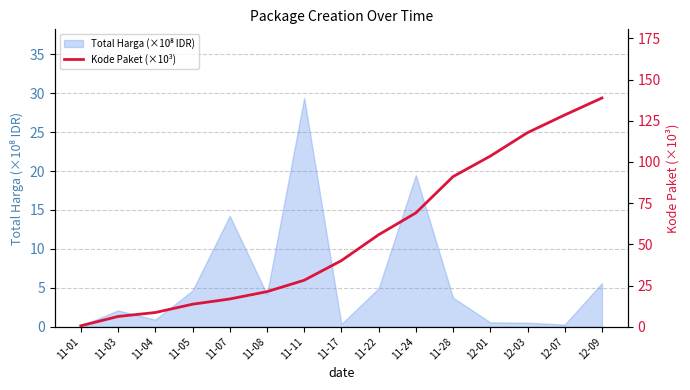

Count the number of values greater than 40.

8